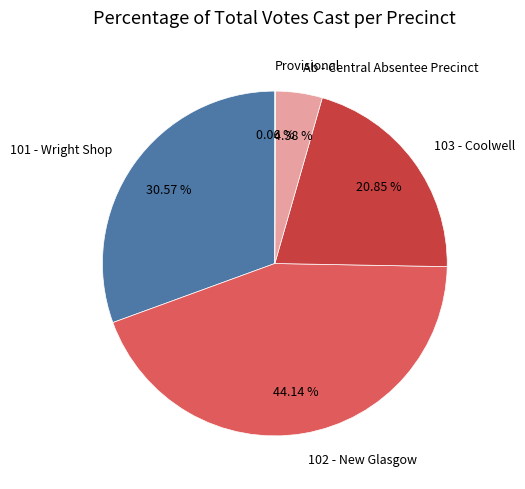

Does 101 - Wright Shop account for over 50% of the chart?

No